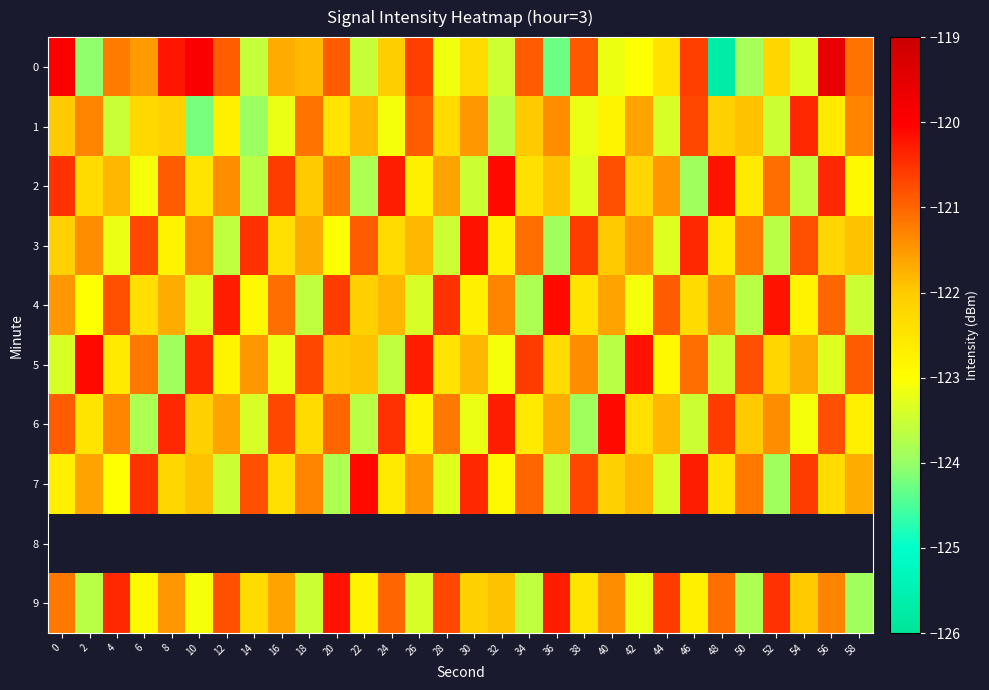

List the series in order of their peak value, highest first.

0, 2, 4, 5, 6, 7, 3, 1, 8, 9